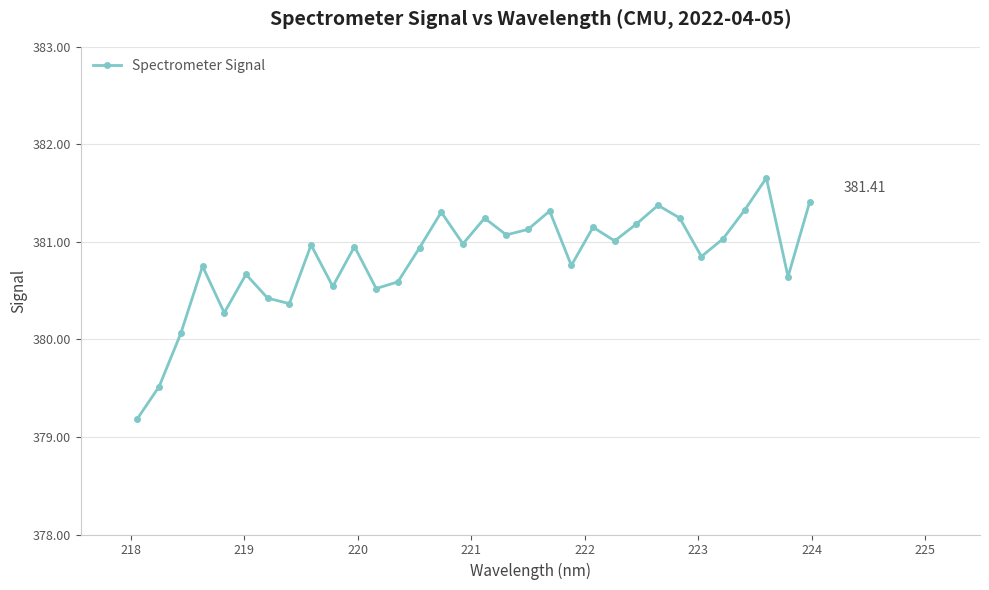

How many points are lower than both their immediate neighbors (excluding endpoints)?

10